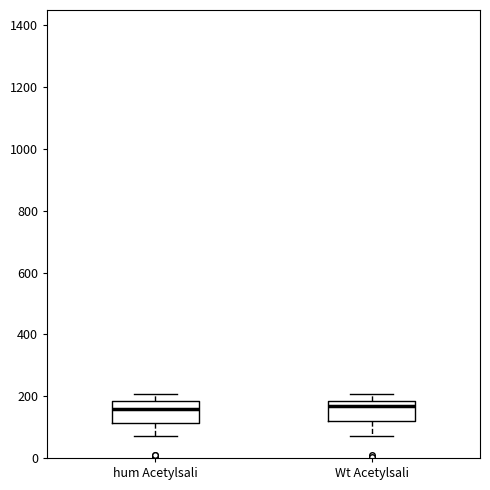

Where does the upper whisker of the box for hum Acetylsali end on the y-axis? The values are not printed on the chart, so give them approximately, as read against the axis.

200